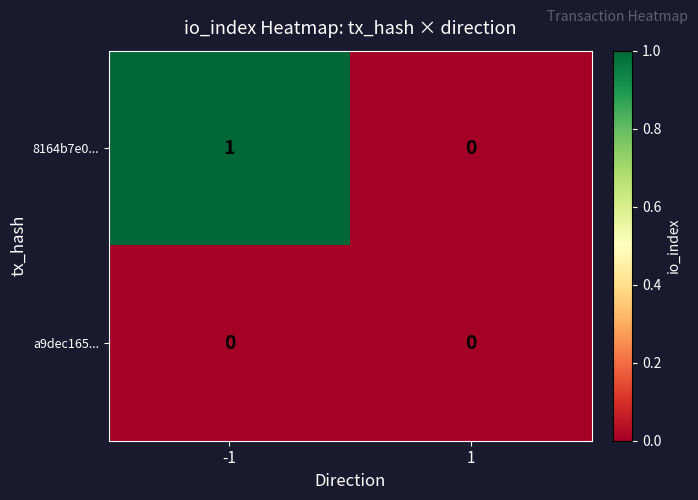

List the series in order of their overall mean, lowest first.

a9dec165..., 8164b7e0...